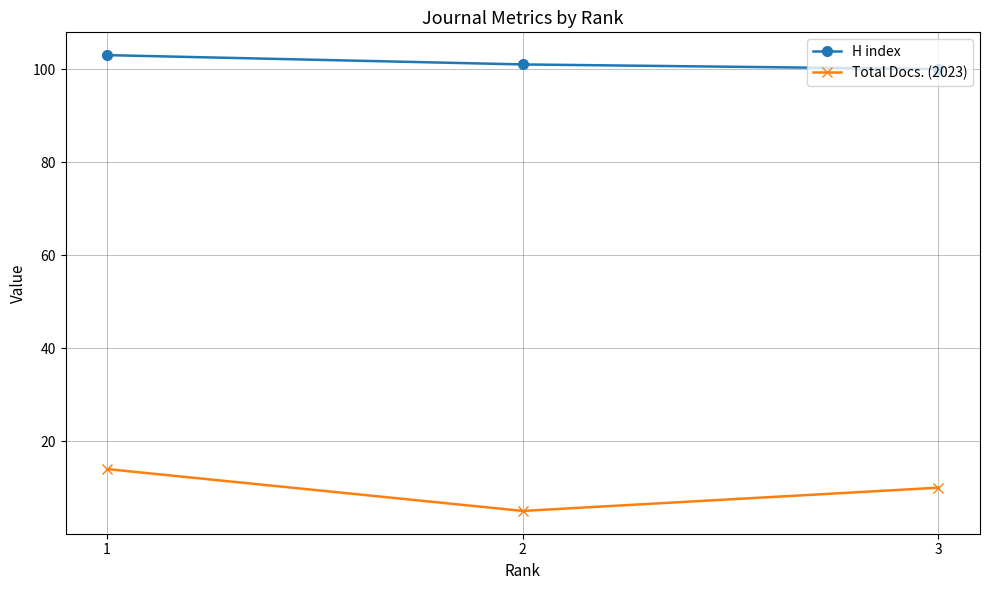

Reading left to right, what are all the values shown in this chart?

H index: 103	101	100
Total Docs. (2023): 14	5	10